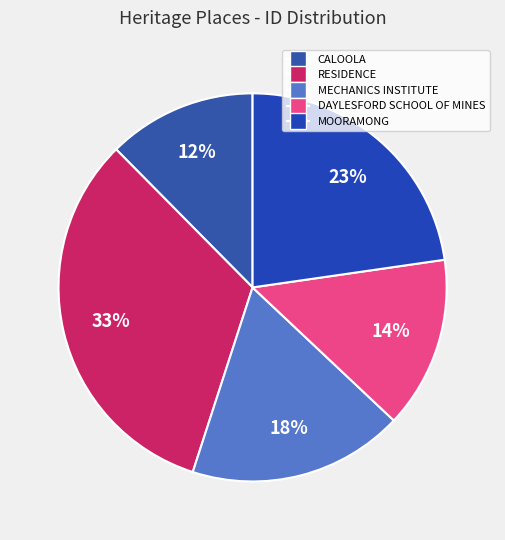

What portion of the pie excludes DAYLESFORD SCHOOL OF MINES?

85.7%